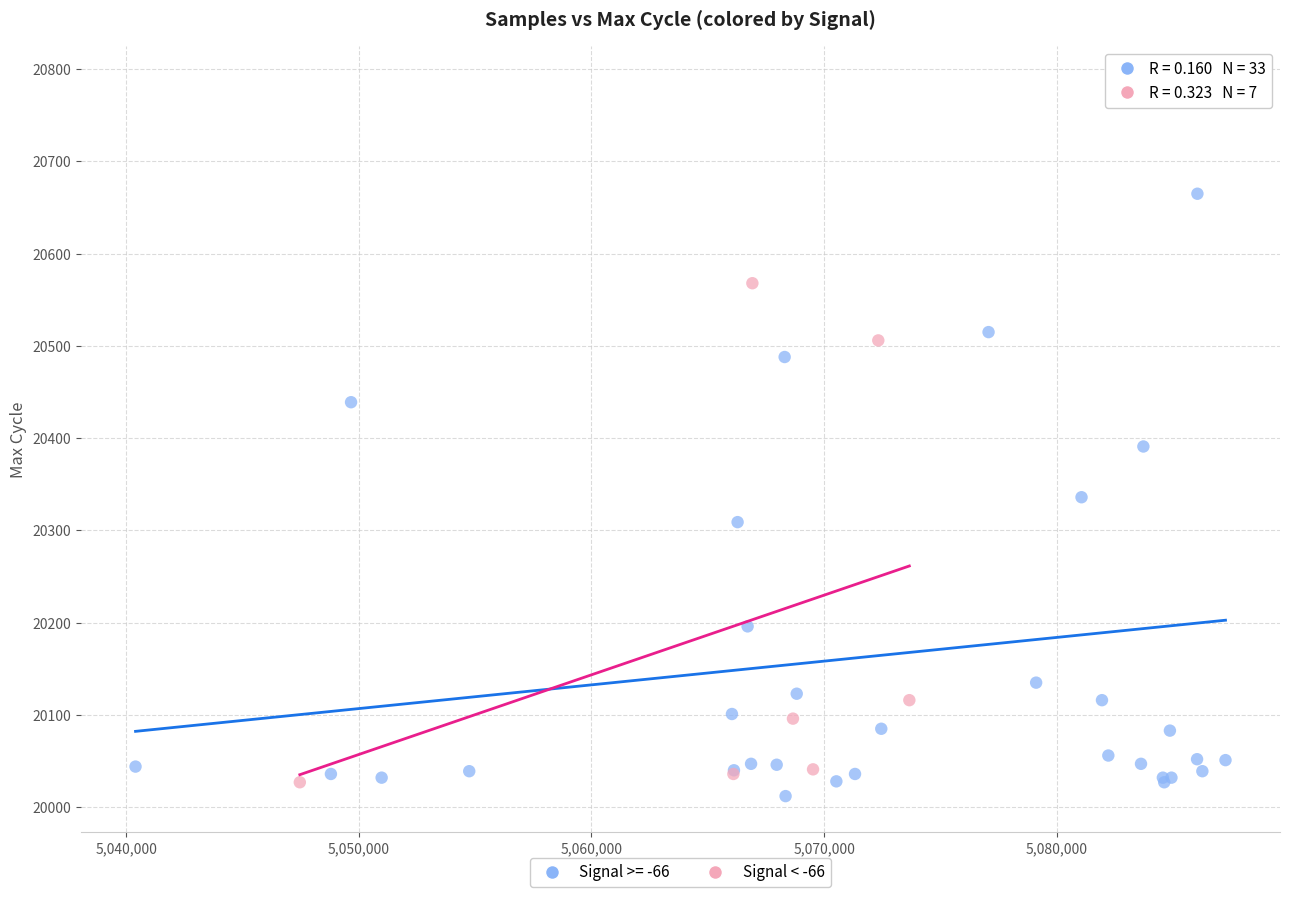

Which series reaches the maximum Y coordinate?

Signal >= -66